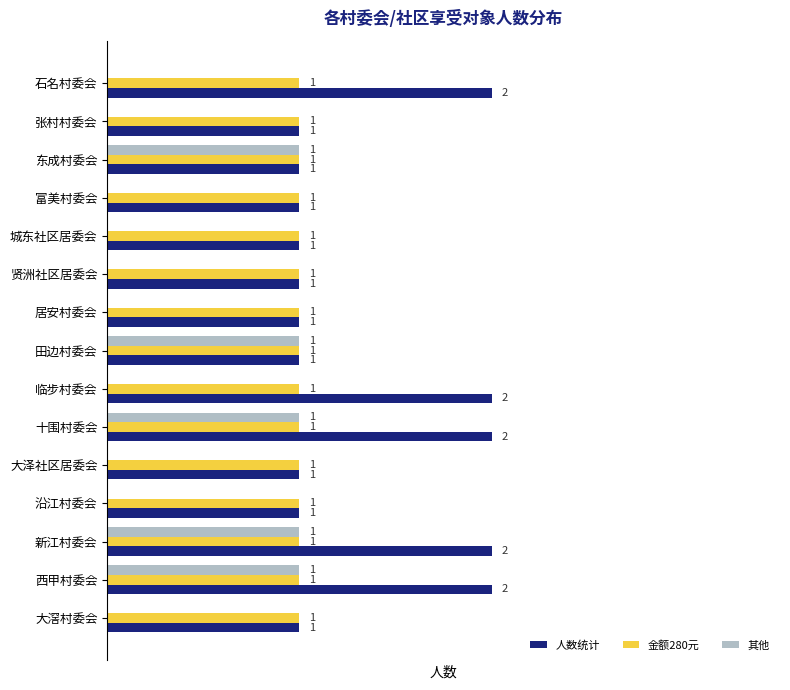

What are all the series names shown in the legend?

人数统计, 金额280元, 其他